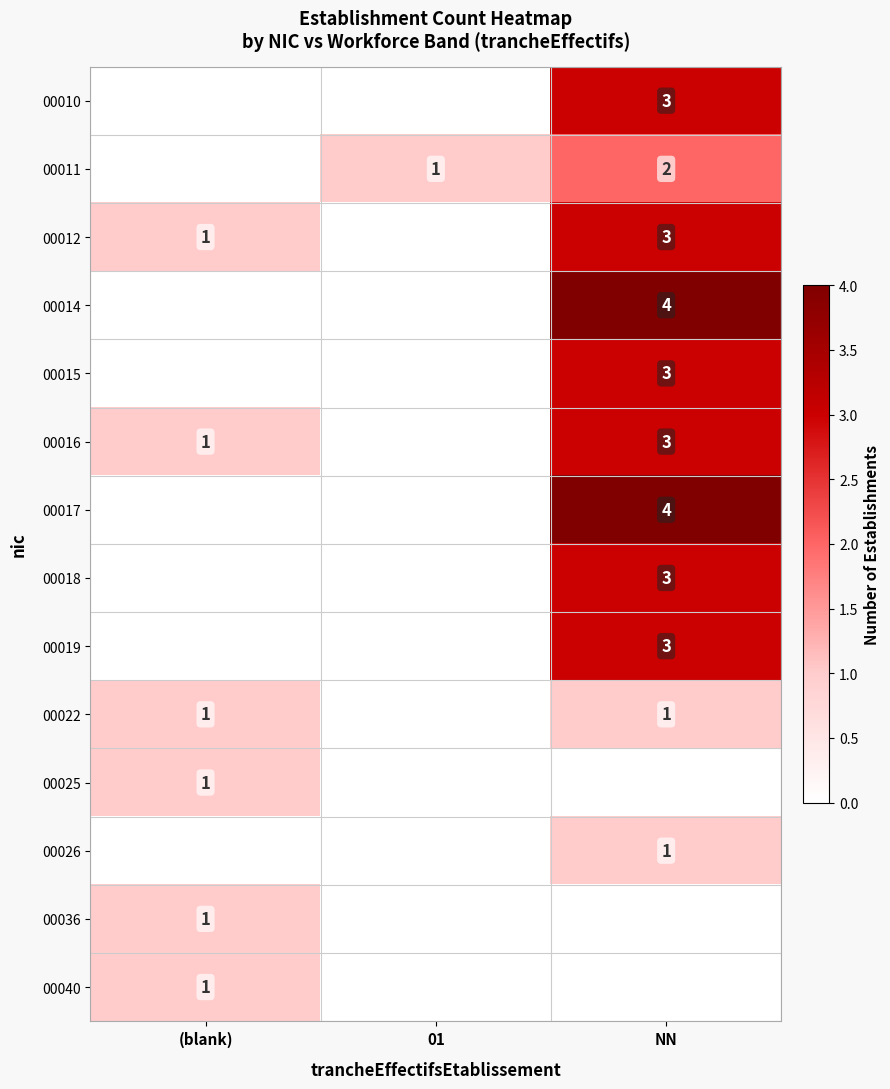

The value of 00014 at NN is 4. True or false?

True